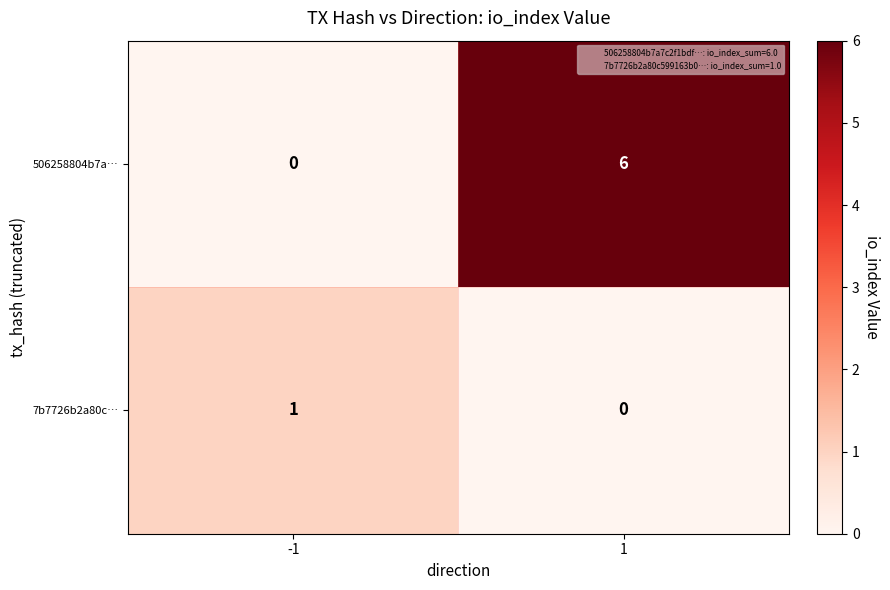

Is it true that 7b7726b2a80c… equals 0 at 1?

True